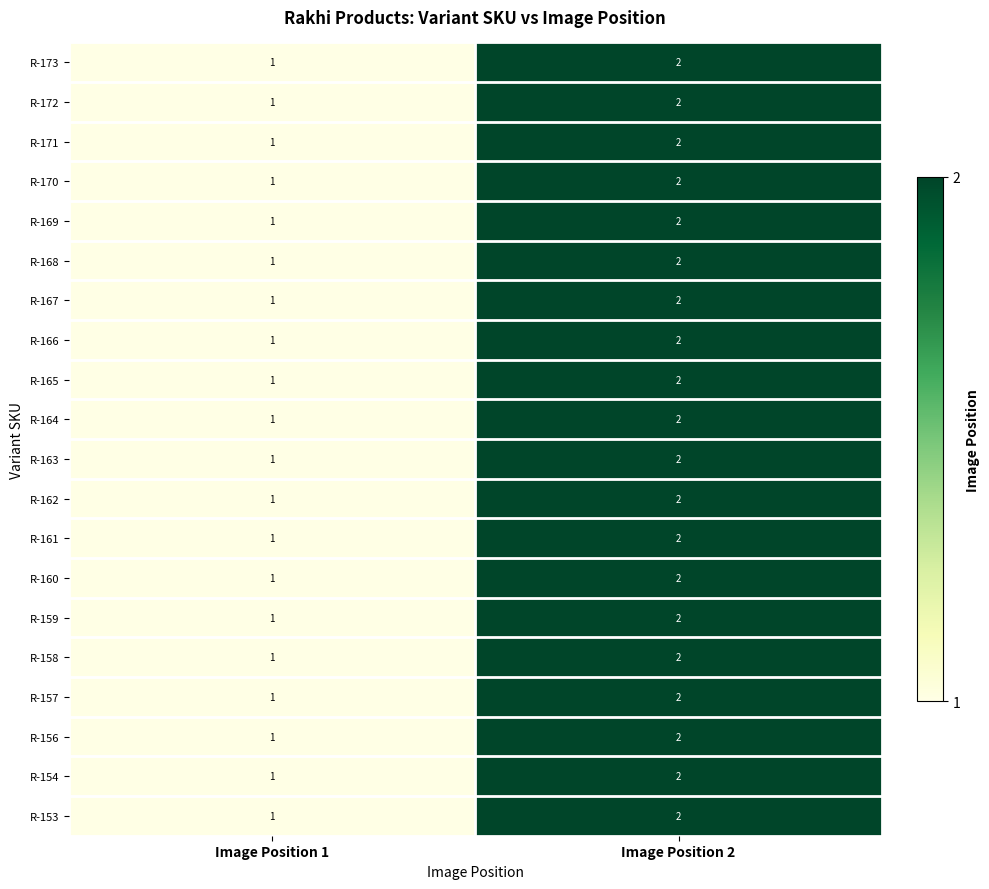

The value of R-169 at Image Position 2 is 2. True or false?

True